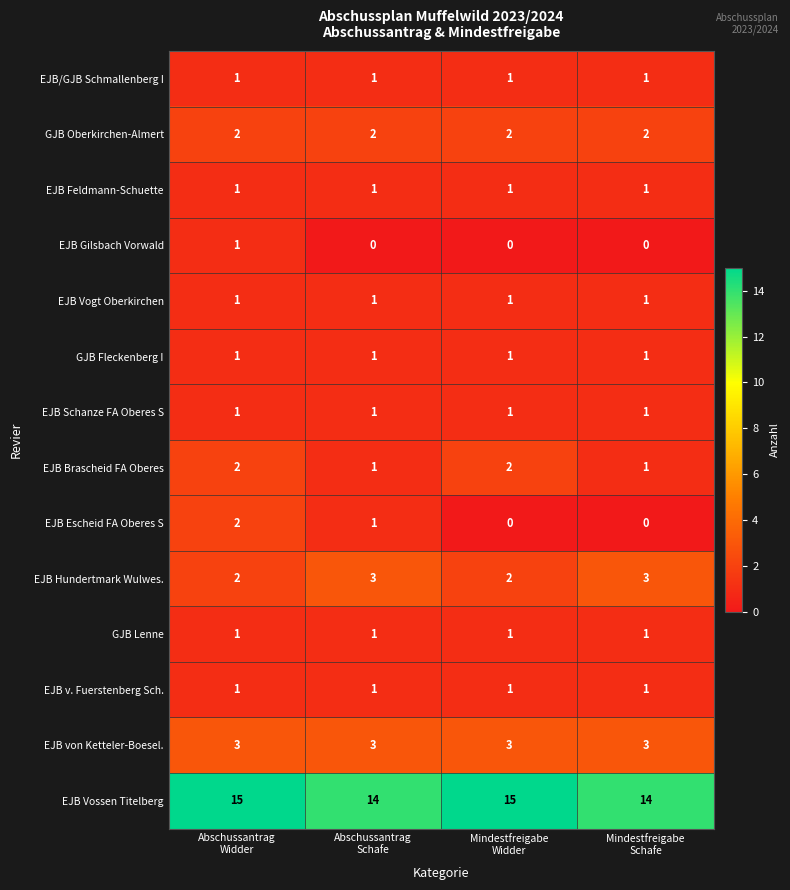

Which series has the largest total across all categories?

EJB Vossen Titelberg